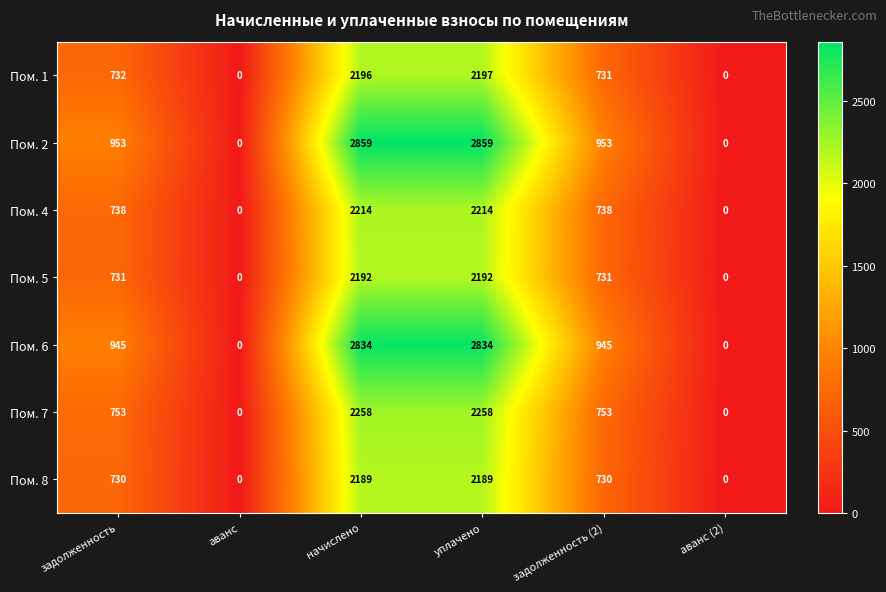

The value of Пом. 4 at задолженность is 462. True or false?

False